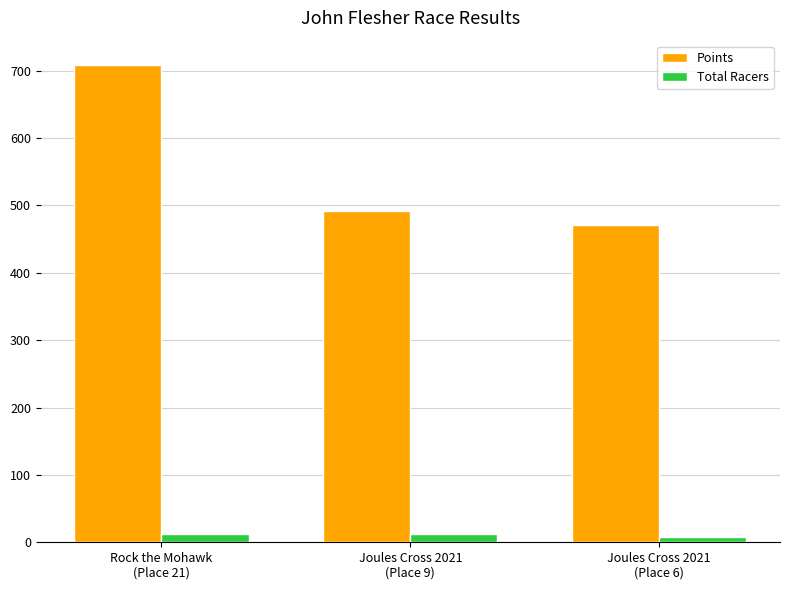

Reading right to left, extract all data points from this chart.

Points: 471.2	491.8	709.2
Total Racers: 8.0	12.0	12.0